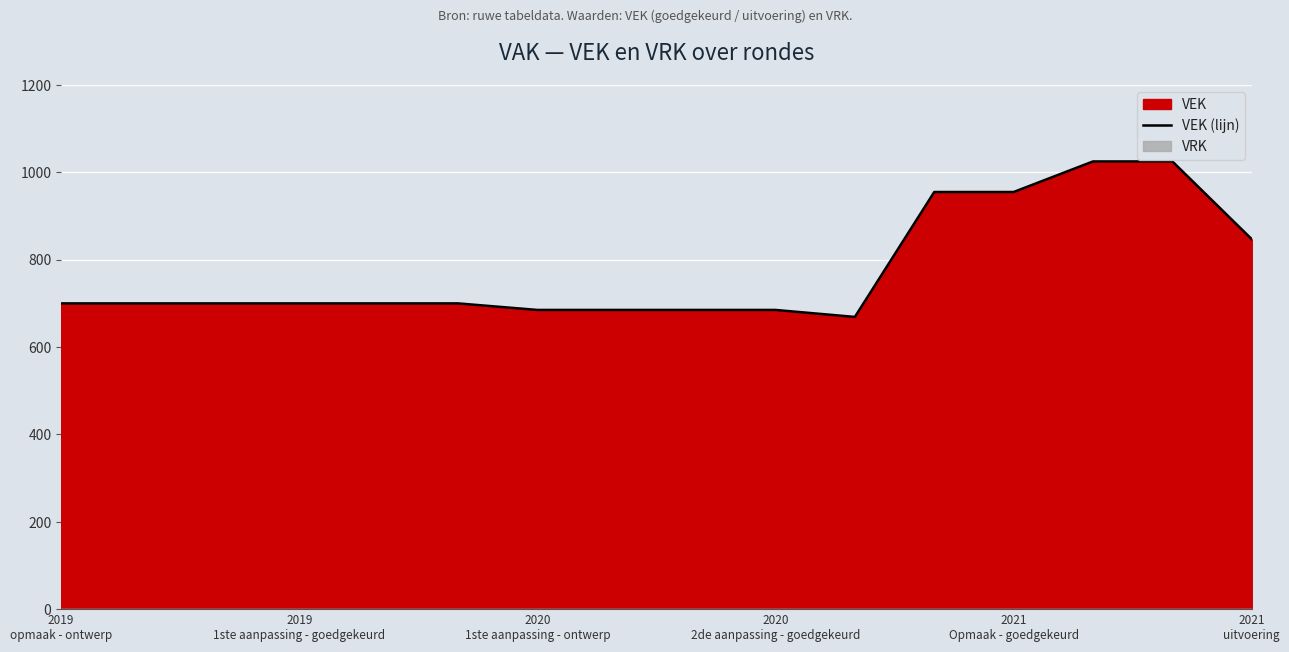

What is the minimum value for VEK (lijn)?

669